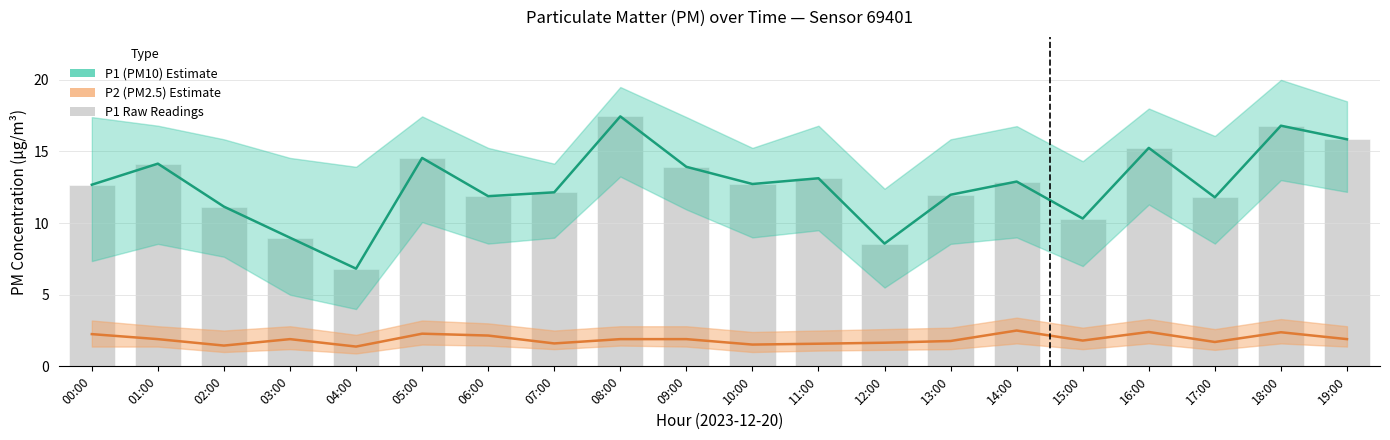

What is the sum of the P2 (PM2.5) Estimate values at 08:00 and 16:00?

4.3